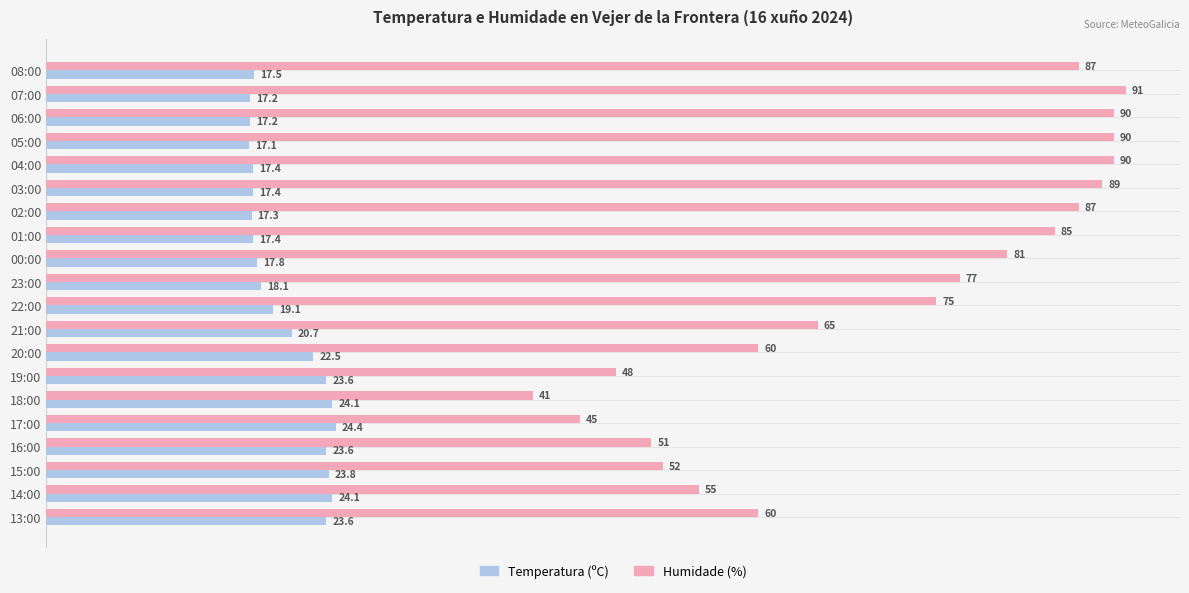

What is the sum of all Humidade (%) values?

1419.0